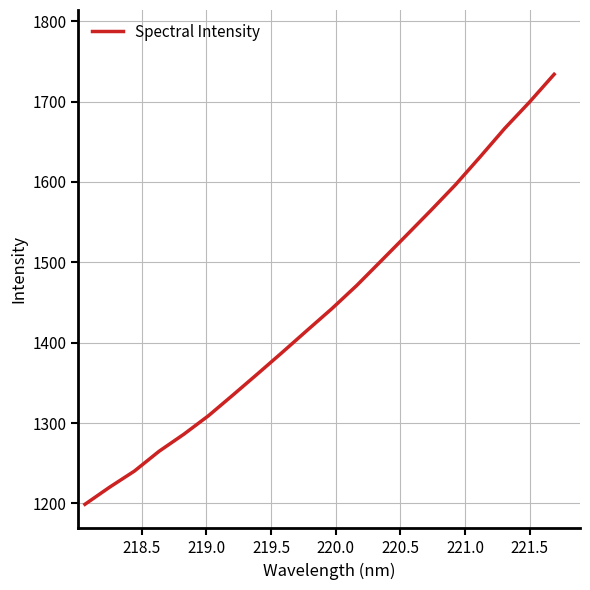

What is the minimum value shown in the chart?

1199.0